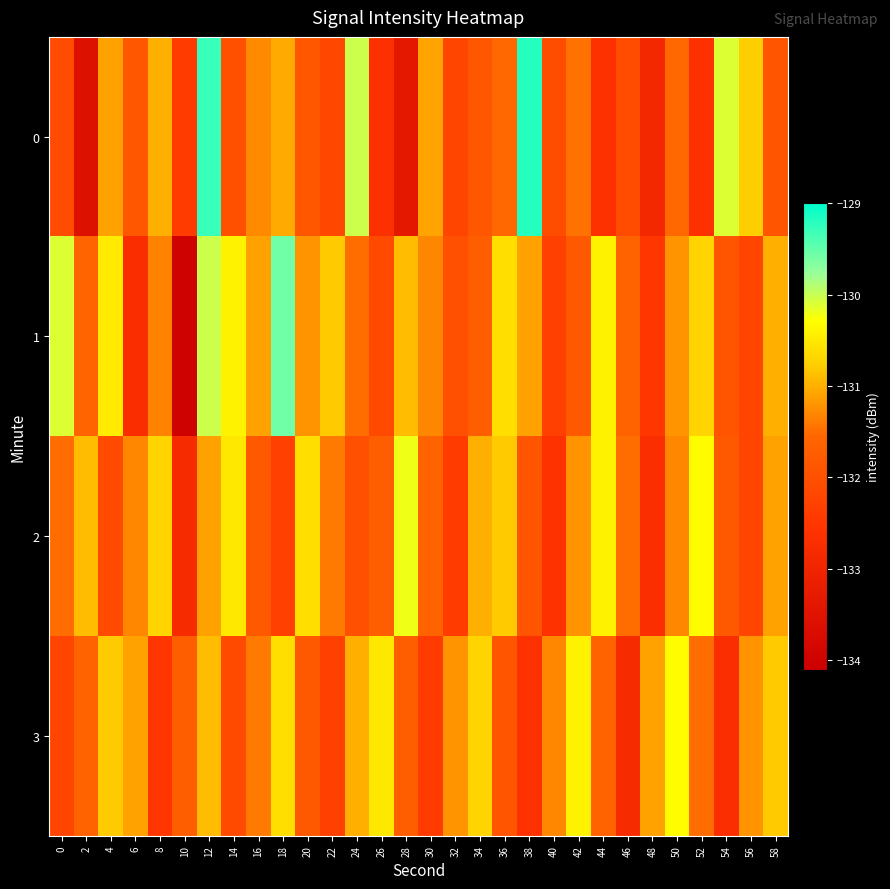

What is the greatest value displayed?

-129.2